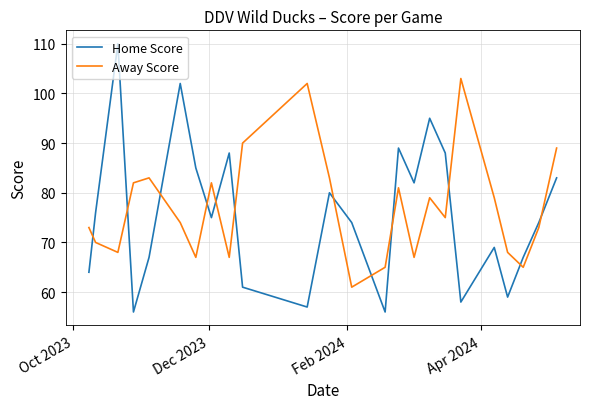

Rank the series by their maximum value, from highest to lowest.

Home Score, Away Score